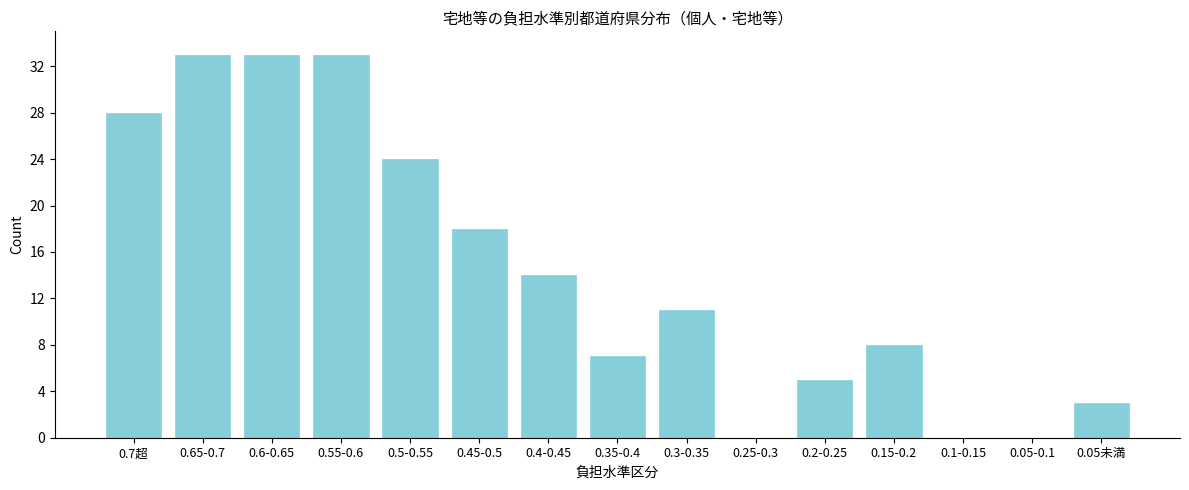

Reading right to left, what are all the values shown in this chart?

0.05未満=3	0.05-0.1=0	0.1-0.15=0	0.15-0.2=8	0.2-0.25=5	0.25-0.3=0	0.3-0.35=11	0.35-0.4=7	0.4-0.45=14	0.45-0.5=18	0.5-0.55=24	0.55-0.6=33	0.6-0.65=33	0.65-0.7=33	0.7超=28